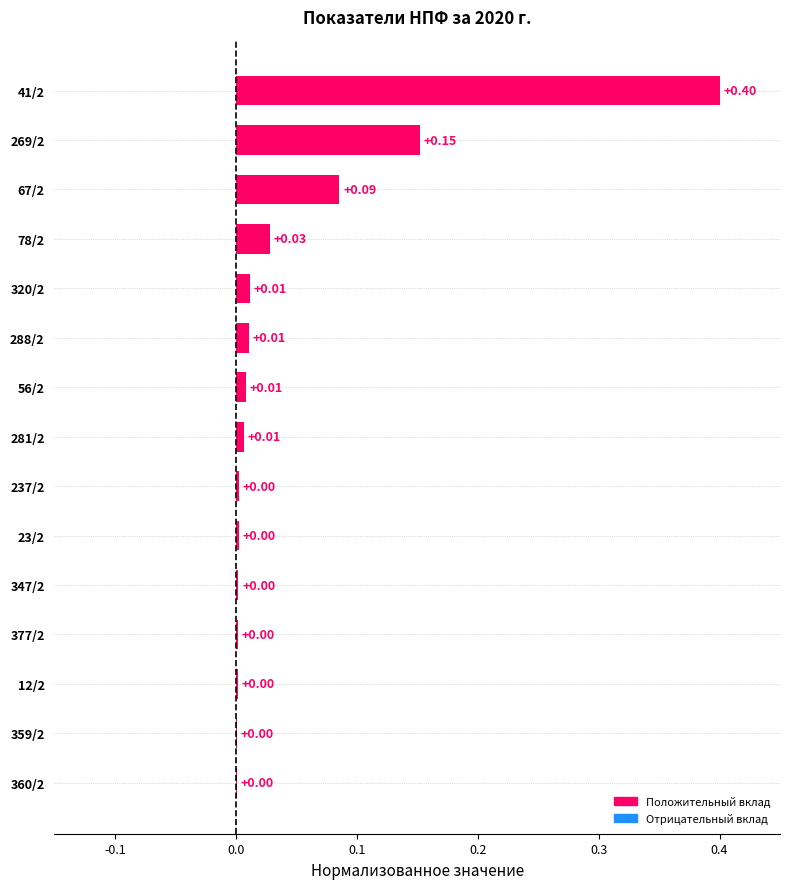

Which has a higher value, 359/2 or 281/2?

281/2